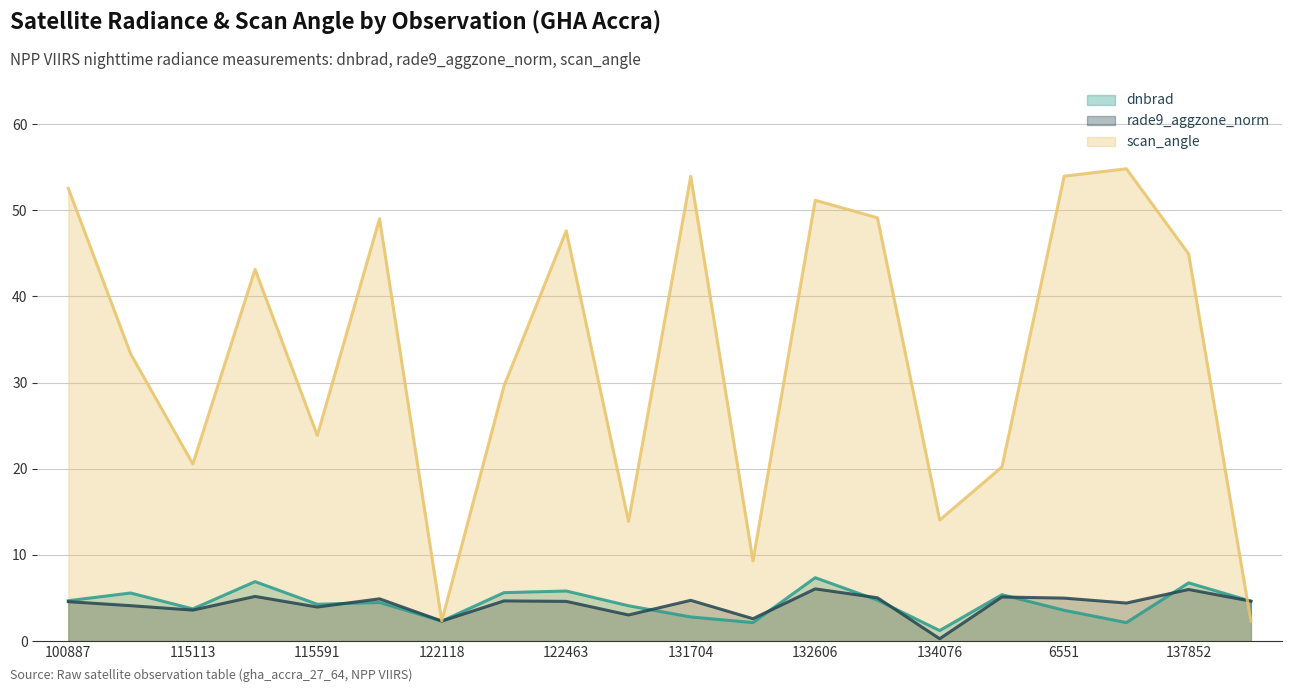

Reading left to right, list all the values displayed in this chart.

dnbrad (trend): 4.7	5.6	3.7	6.9	4.3	4.5	2.3	5.6	5.8	4.1	2.8	2.2	7.4	4.8	1.2	5.4	3.6	2.2	6.8	4.6
rade9_aggzone_norm (trend): 4.6	4.1	3.6	5.2	4.0	4.9	2.3	4.7	4.6	3.0	4.7	2.6	6.1	5.0	0.3	5.1	5.0	4.4	6.0	4.6
scan_angle (trend): 52.5	33.4	20.6	43.2	23.9	49.0	2.4	29.6	47.6	13.9	53.9	9.3	51.2	49.1	14.1	20.2	54.0	54.8	44.9	2.3